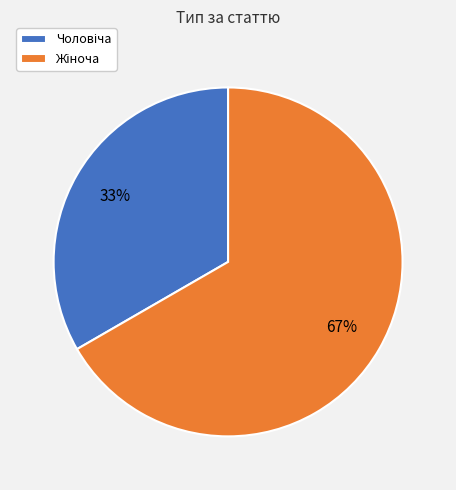

To the nearest percent, what is the average slice percentage?

50%